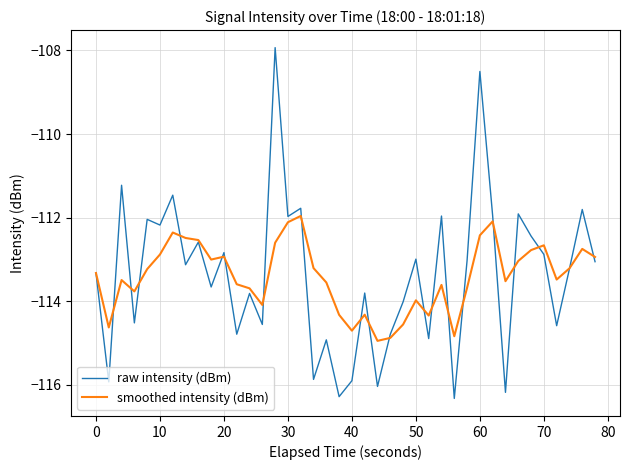

What is the maximum value shown in the chart?

-107.9